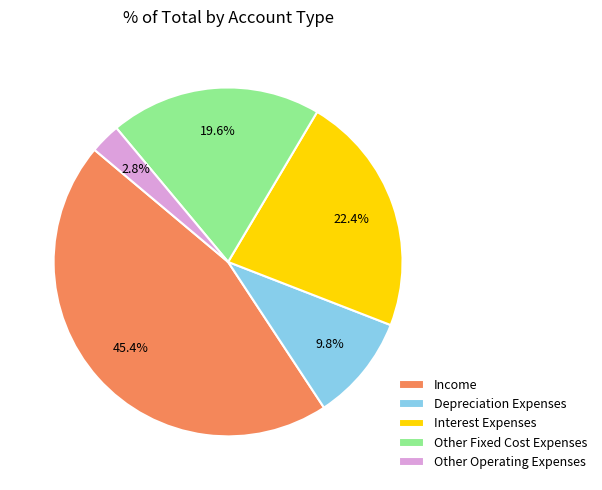

Do Other Fixed Cost Expenses and Income together represent more than half of the pie?

Yes